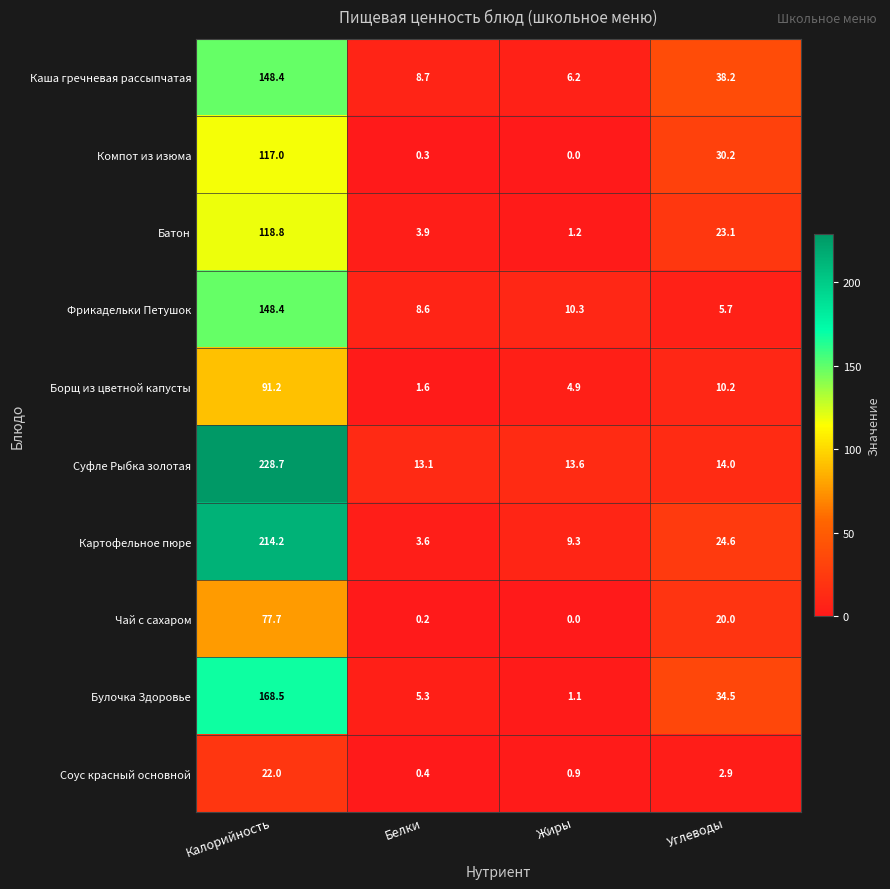

Which series has the largest range (max minus min)?

Суфле Рыбка золотая